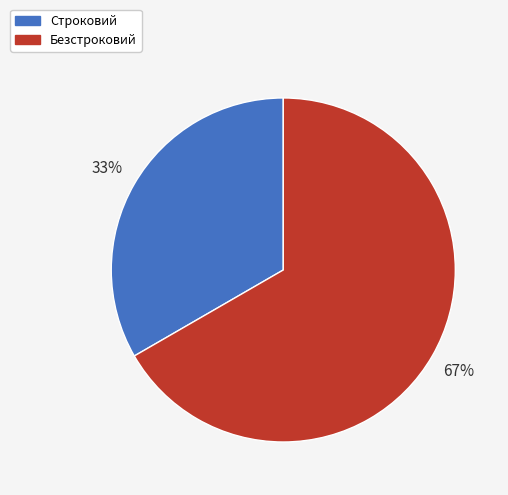

Which slice is the smallest?

Строковий